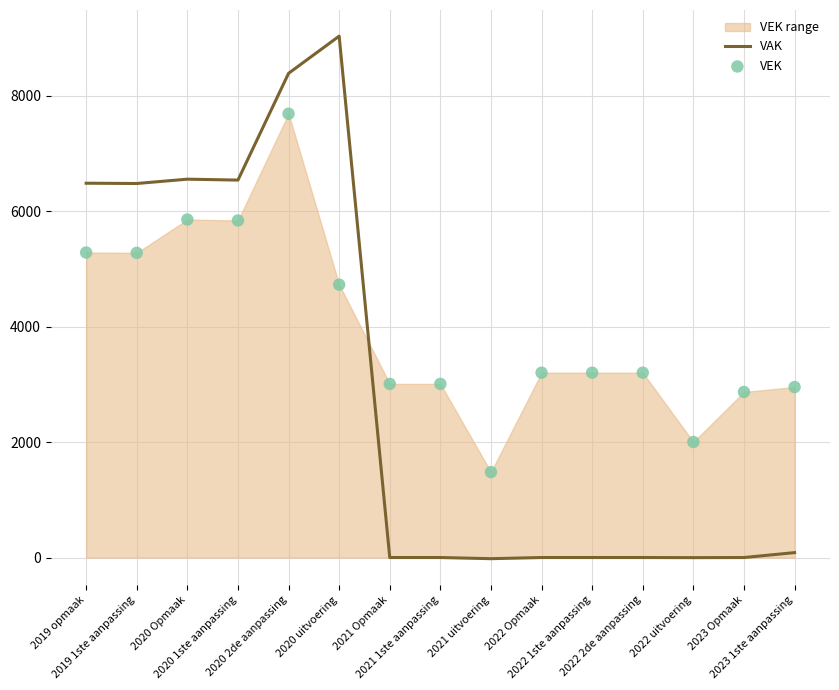

Which series contains the lowest Y value?

VAK